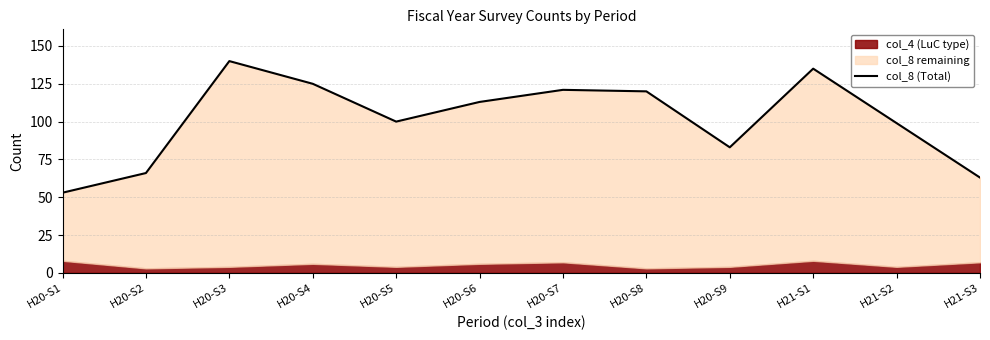

True or false: the data has more than 1 interior local peaks.

True